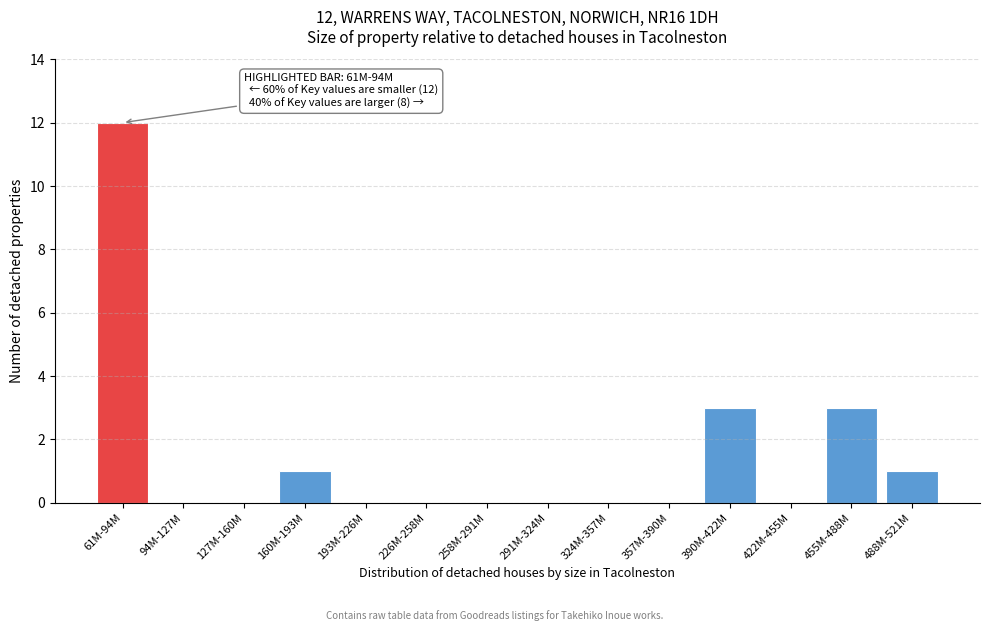

Reading left to right, extract all data points from this chart.

61M-94M=12	94M-127M=0	127M-160M=0	160M-193M=1	193M-226M=0	226M-258M=0	258M-291M=0	291M-324M=0	324M-357M=0	357M-390M=0	390M-422M=3	422M-455M=0	455M-488M=3	488M-521M=1